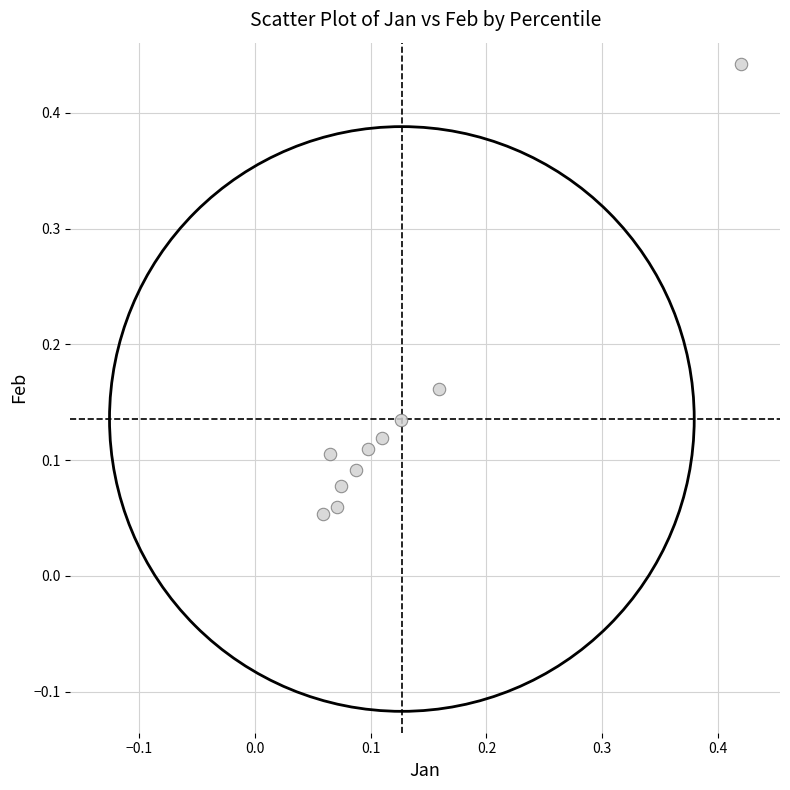

Count the number of points in this scatter plot.

10